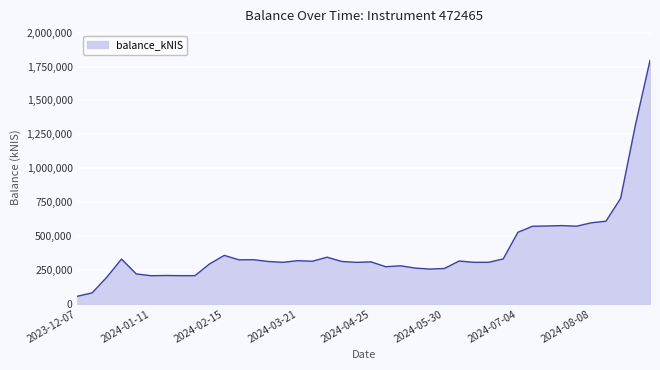

What is the maximum value shown in the chart?

1795492.2